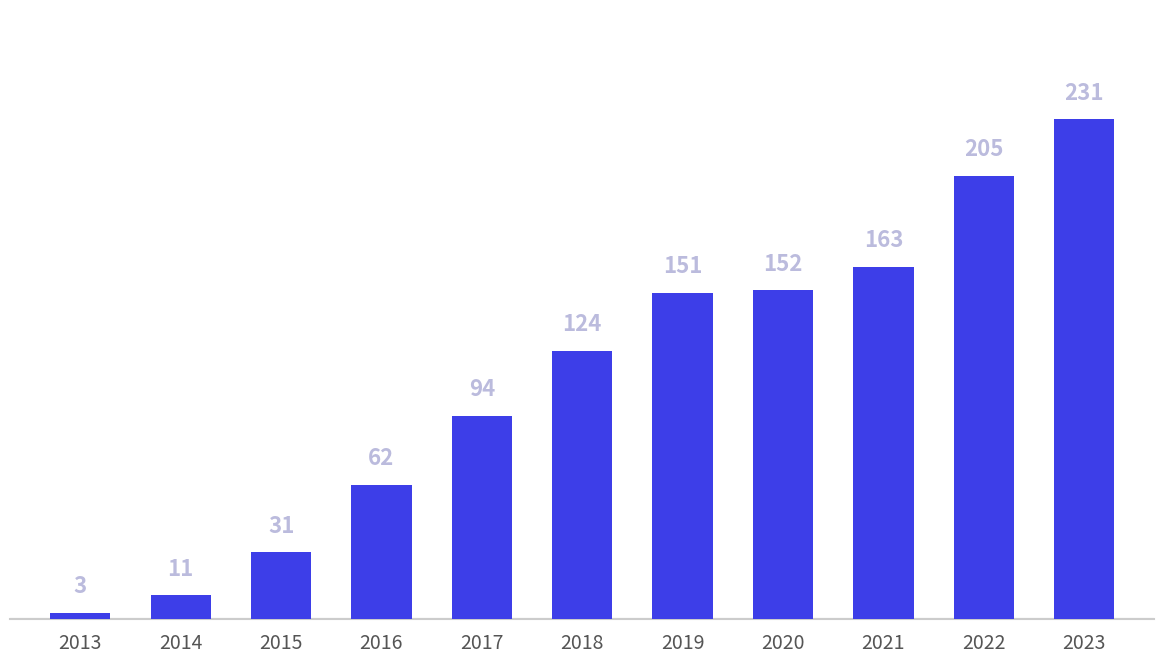

The value at 2017 is 94. True or false?

True